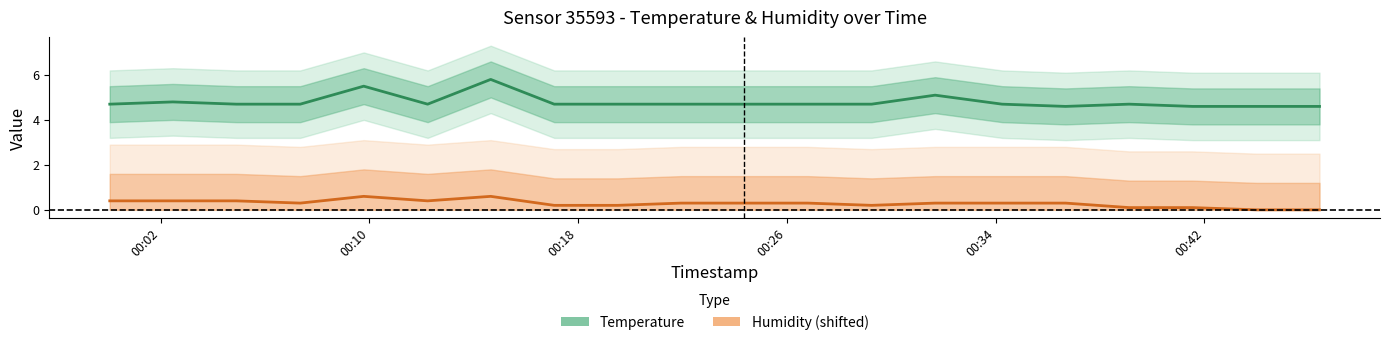

What is the spread (max minus min) of values at 00:18?

4.3